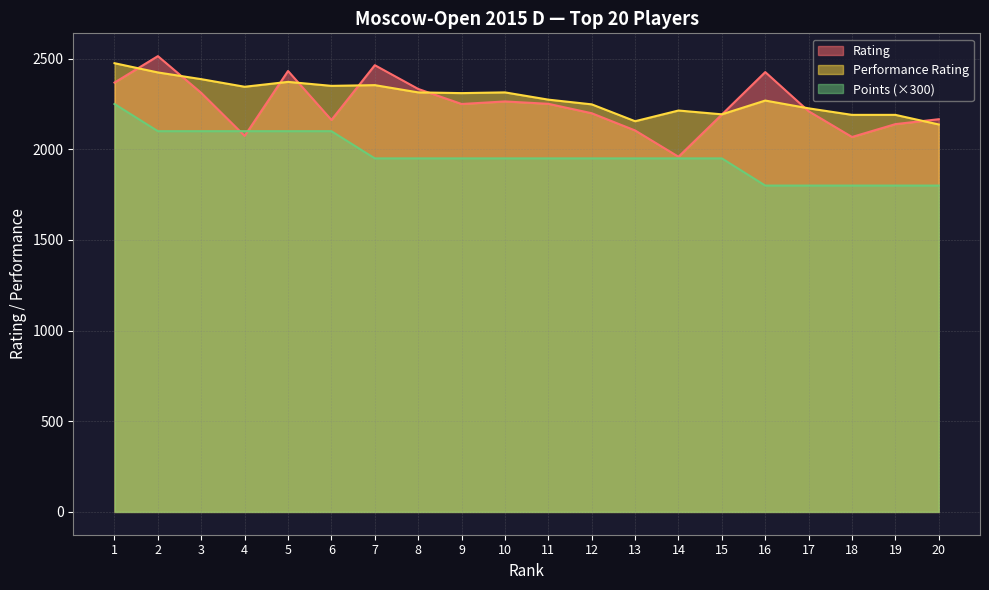

At which label does Points reach its minimum?

16